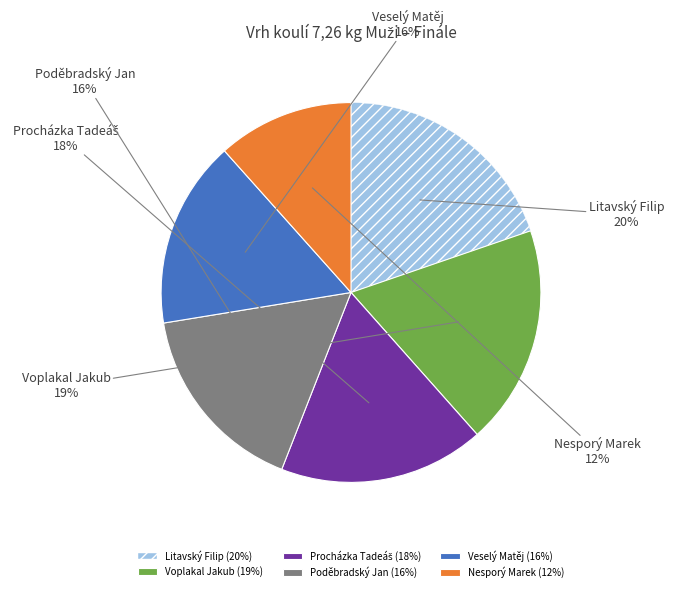

Combined, do Litavský Filip (20%) and Poděbradský Jan (16%) account for over 50%?

No